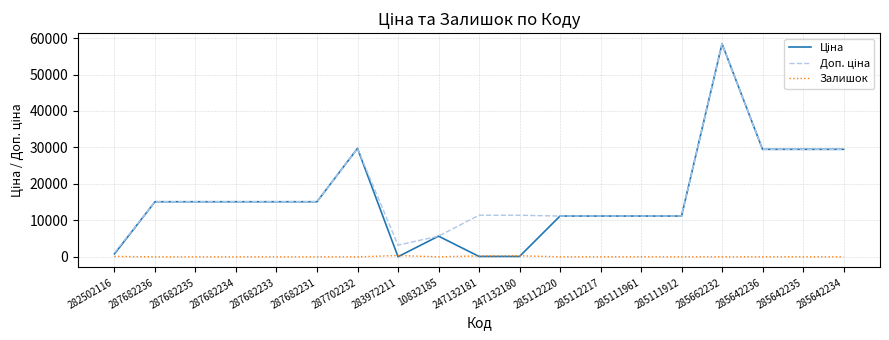

At which category is the sum across all series the highest?

285662232